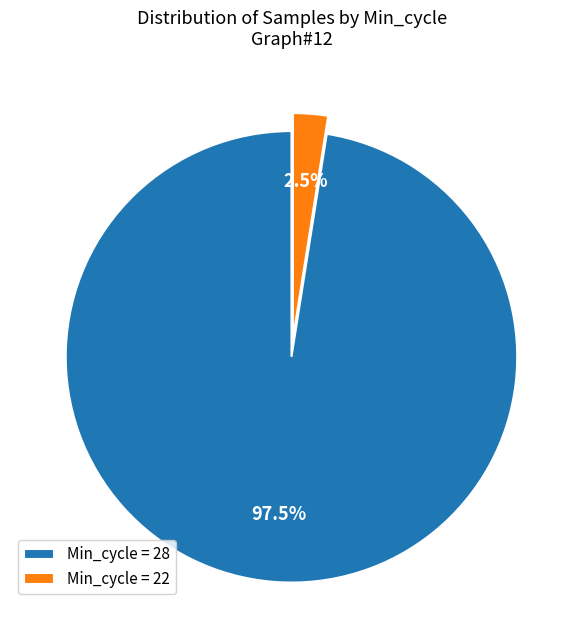

Which slice is the smallest?

Min_cycle = 22